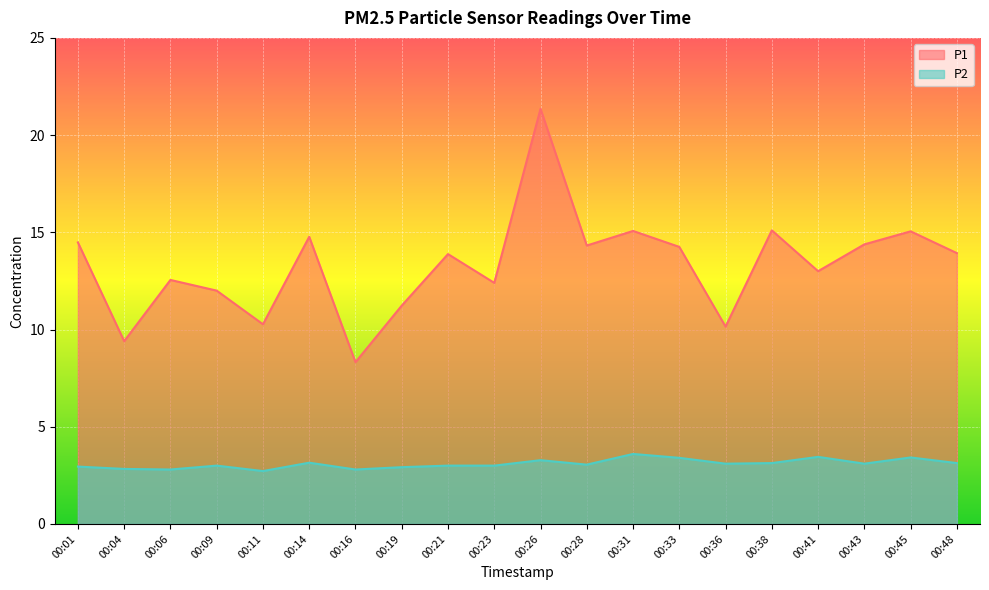

List the labels in order of P2 value, smallest first.

00:11, 00:06, 00:16, 00:04, 00:19, 00:01, 00:09, 00:21, 00:23, 00:28, 00:36, 00:43, 00:38, 00:48, 00:14, 00:26, 00:33, 00:45, 00:41, 00:31